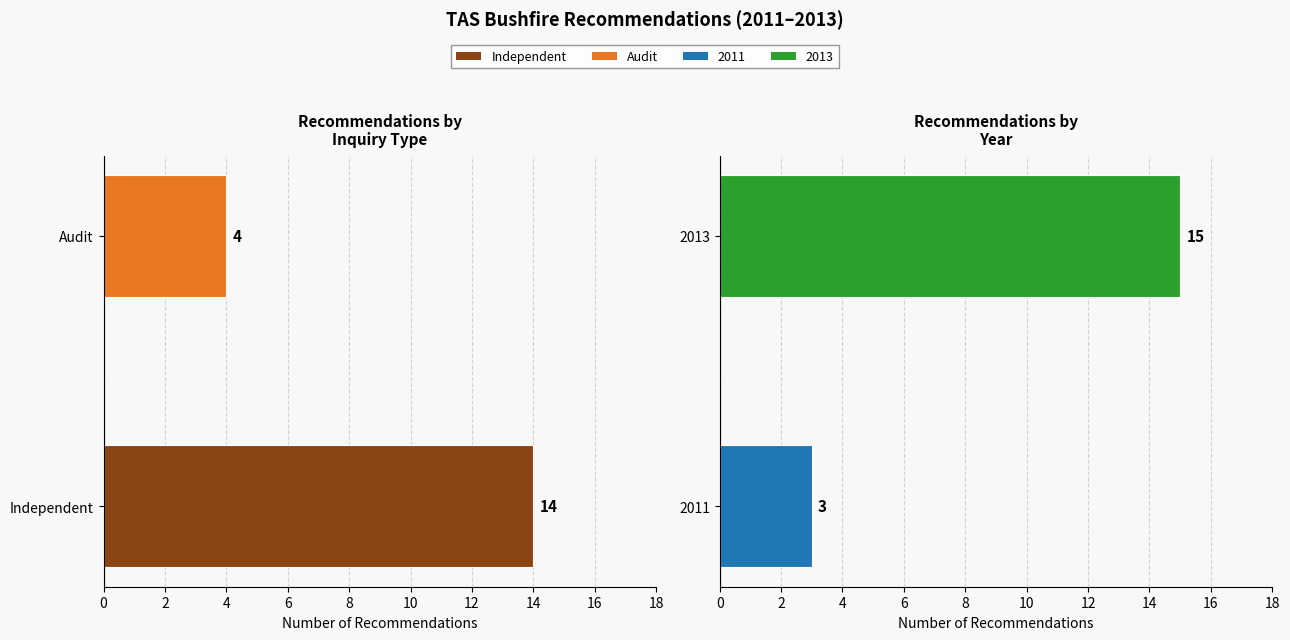

True or false: the data shows 3 at 2011.

True